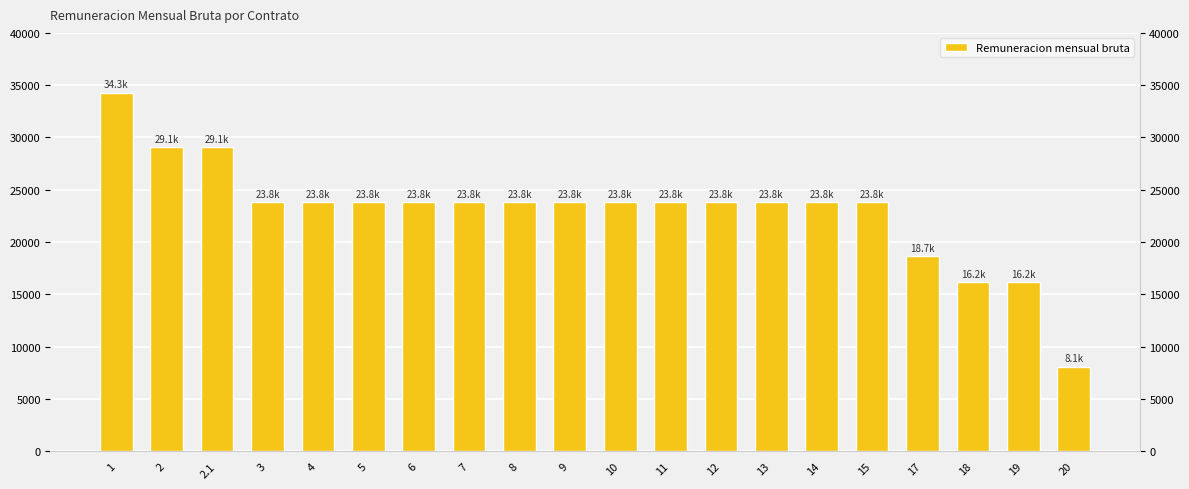

Reading left to right, what are all the values shown in this chart?

34300	29100	29100	23800	23800	23800	23800	23800	23800	23800	23800	23800	23800	23800	23800	23800	18700	16200	16200	8100